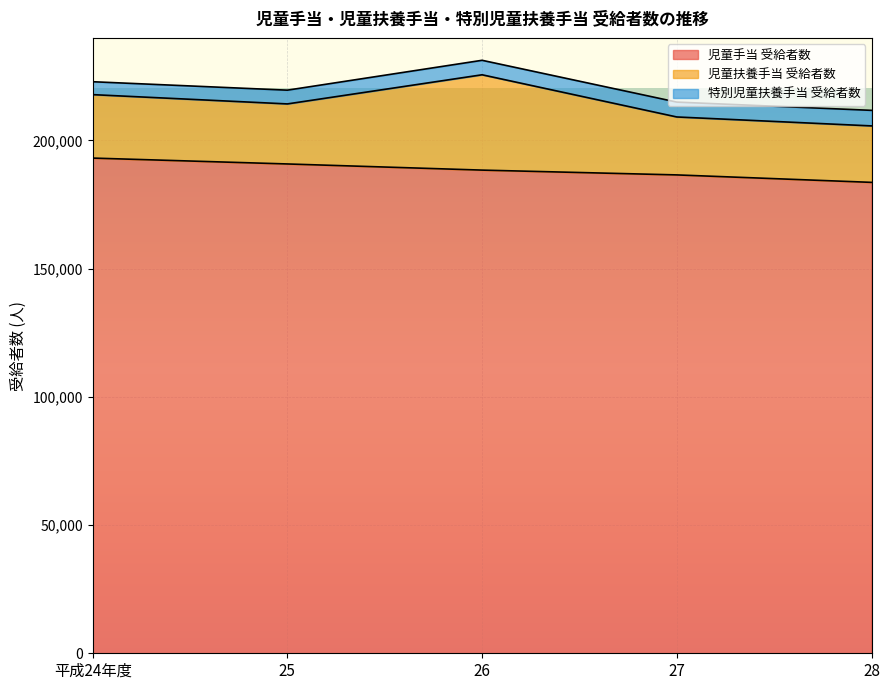

What is the approximate value of 特別児童扶養手当 受給者数 at 27, to the nearest 10?

5800